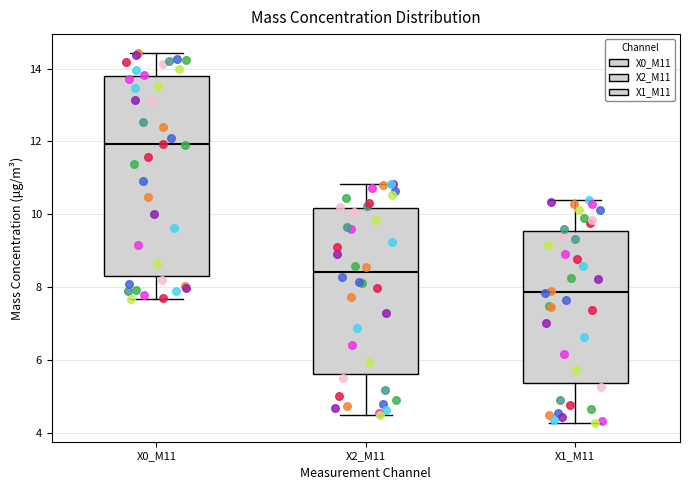

Reading left to right, read every box against the y-axis: the position of its median line, the range the box covers, and the ends of its whiskers. The values are not printed on the chart, so give them approximately, as read against the axis.

X0_M11: median 12.0, box 8.2 to 13.8, whiskers 7.6 to 14.4
X2_M11: median 8.4, box 5.6 to 10.2, whiskers 4.4 to 10.8
X1_M11: median 7.8, box 5.4 to 9.6, whiskers 4.2 to 10.4